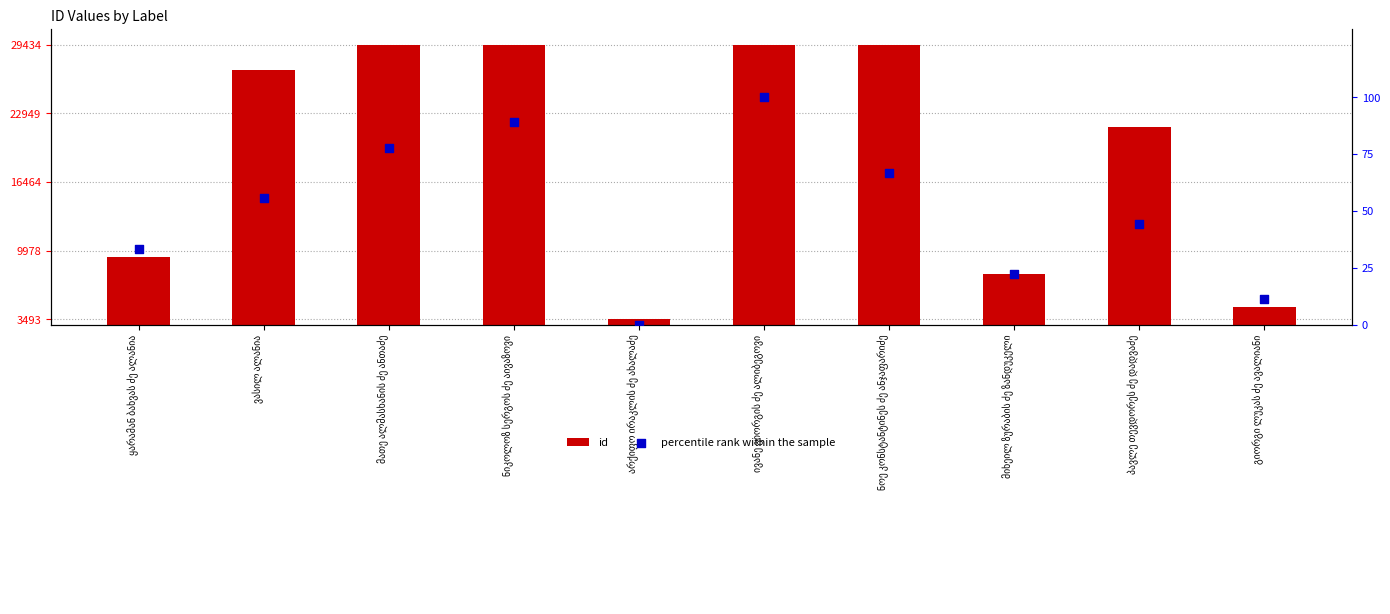

What is the total value across all series at ნიკოლოზ სერგოს ძე აივაზოვი?

29521.9